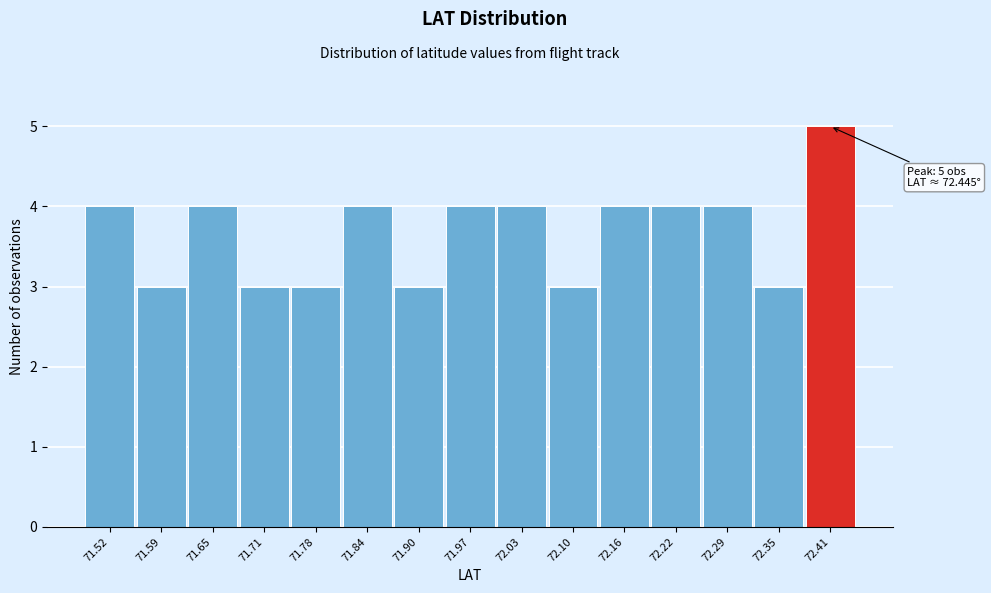

Reading left to right, what are all the values shown in this chart?

4	3	4	3	3	4	3	4	4	3	4	4	4	3	5